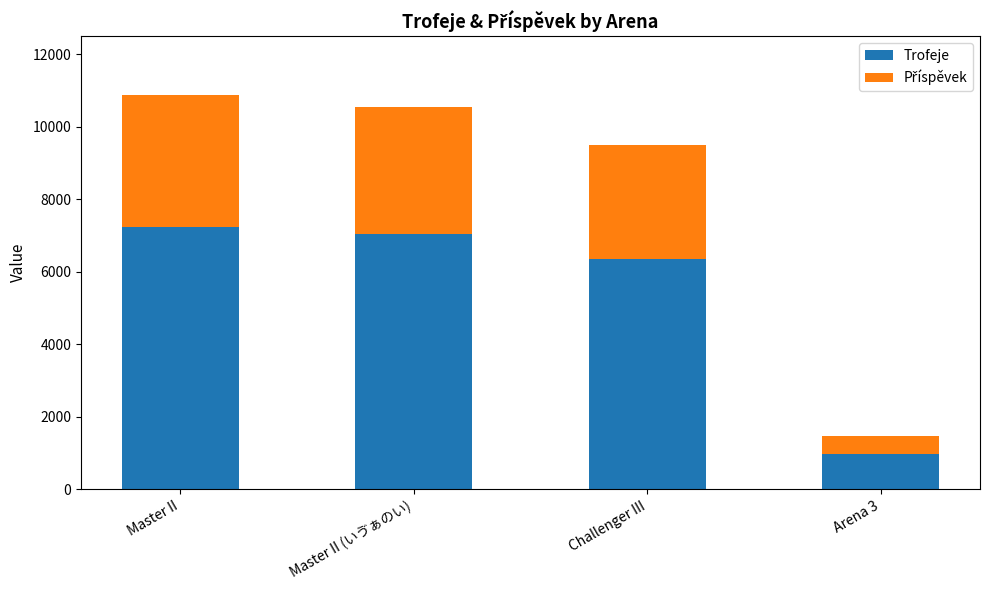

What is the difference between the second highest and minimum values in the Trofeje series?

6047